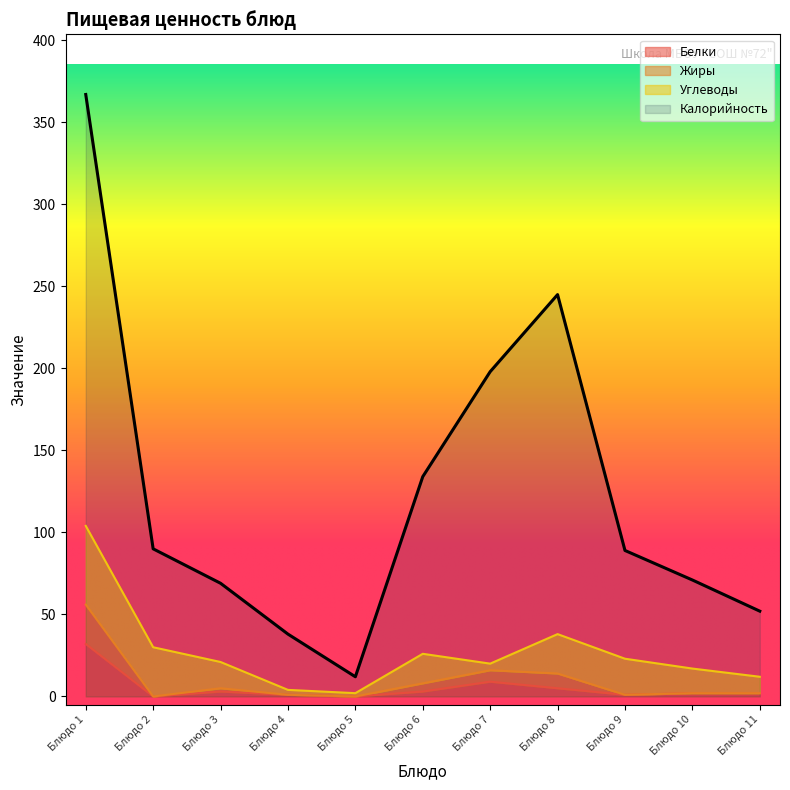

What is the sum of all Жиры values?

105